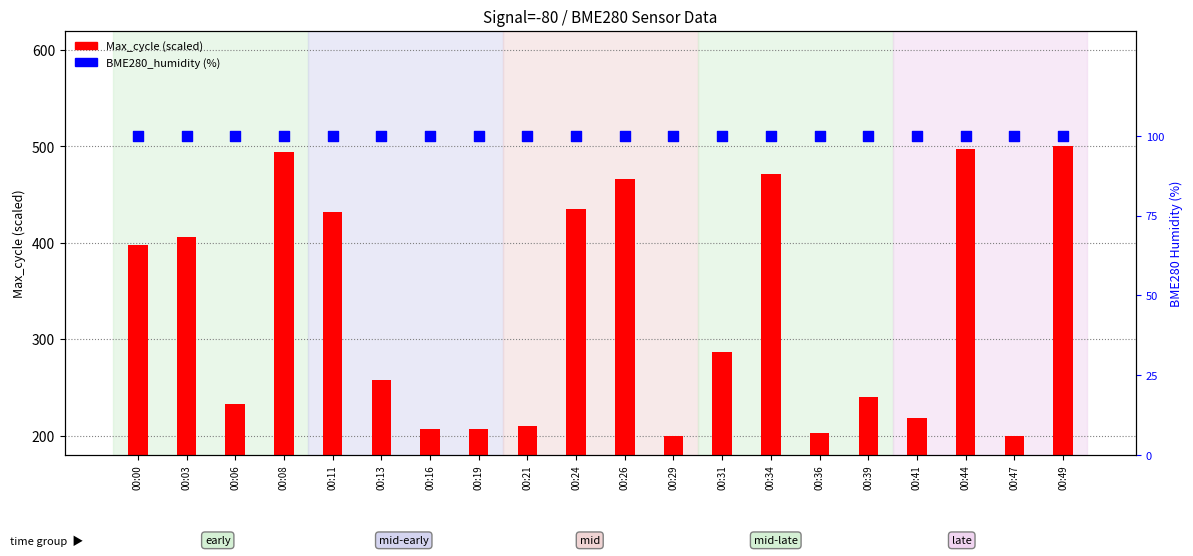

What are all the series names shown in the legend?

Max_cycle (scaled), BME280_humidity (%)